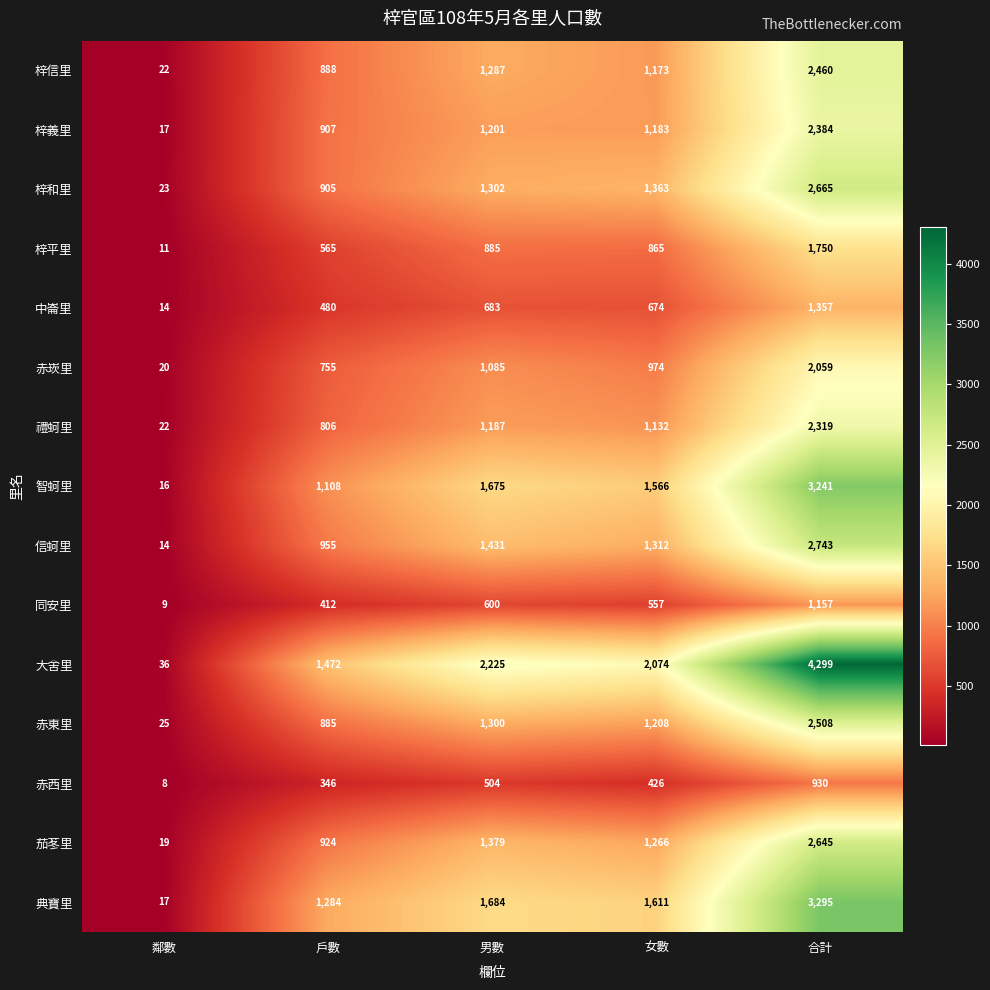

The value of 中崙里 at 戶數 is 480. True or false?

True